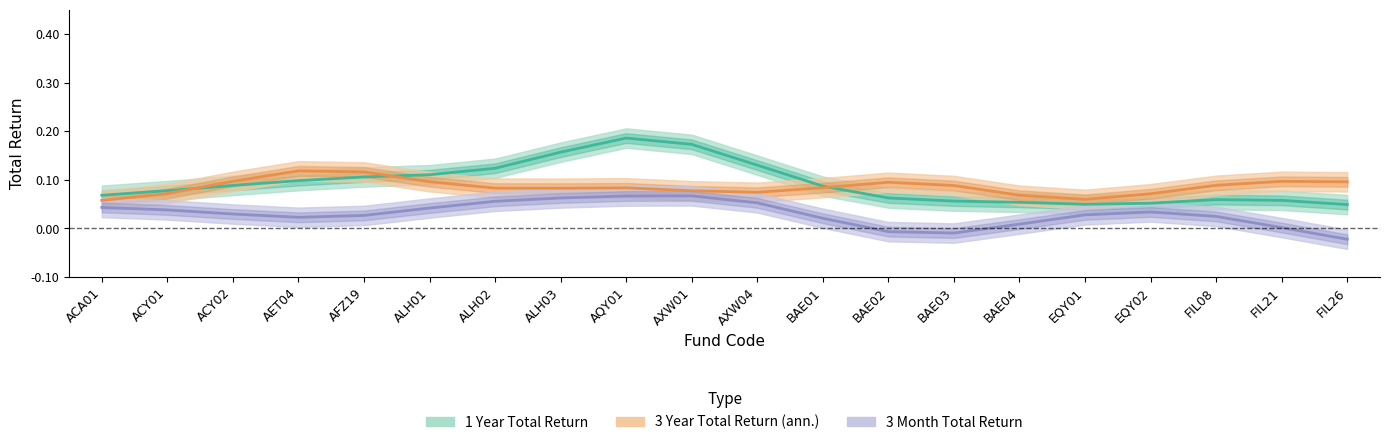

Which series has the largest total across all categories?

1 Year Total Return